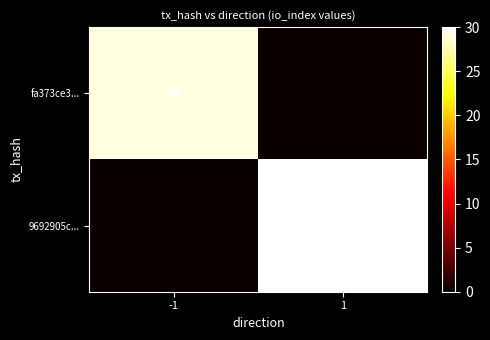

Which has a higher value, 1 or -1?

-1